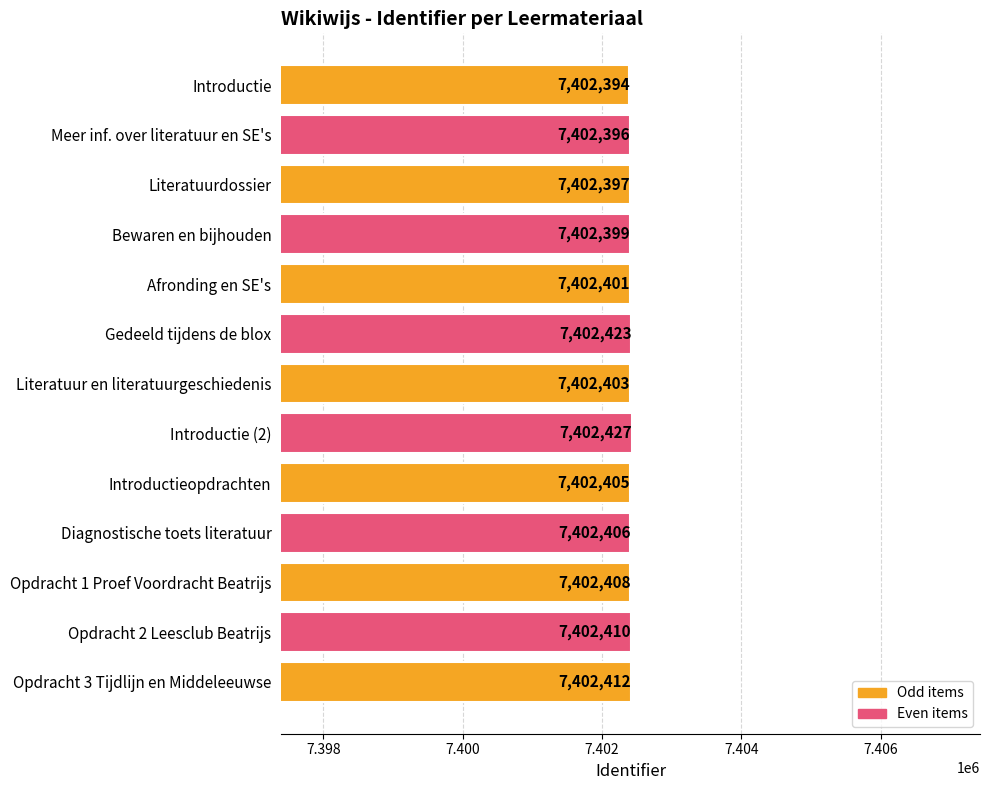

What is the sum of all values?

96231281